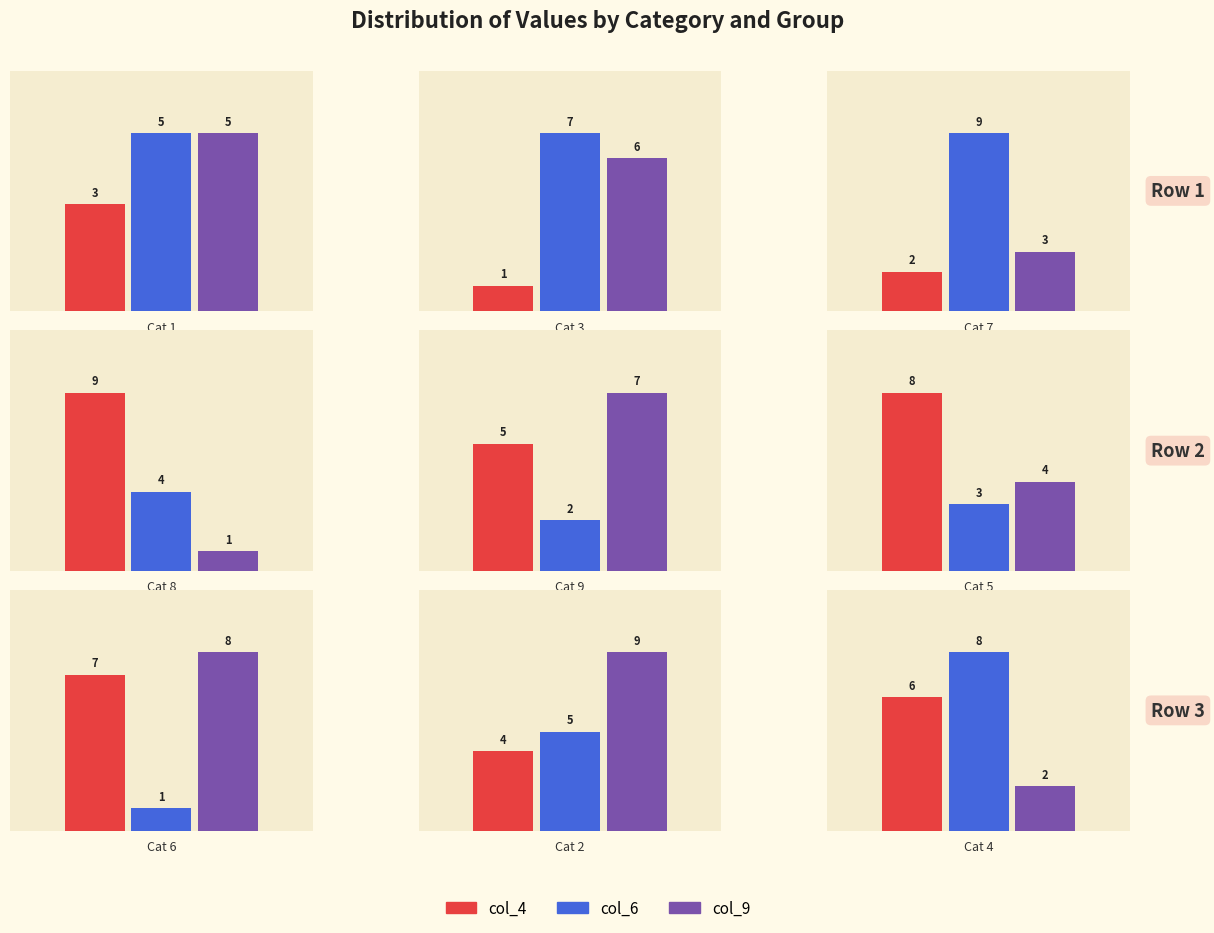

Count the number of categories in the chart.

9